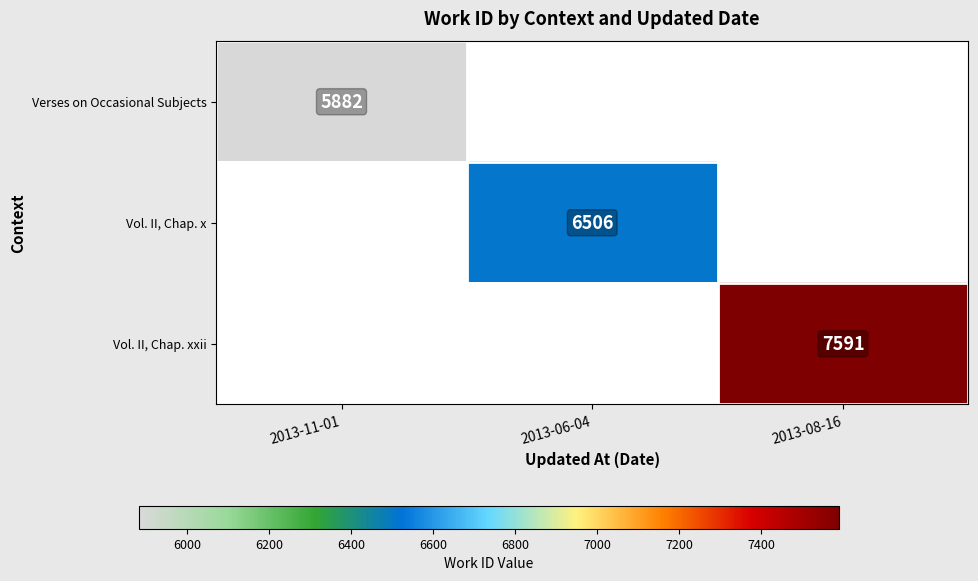

How many distinct data groups are displayed?

3